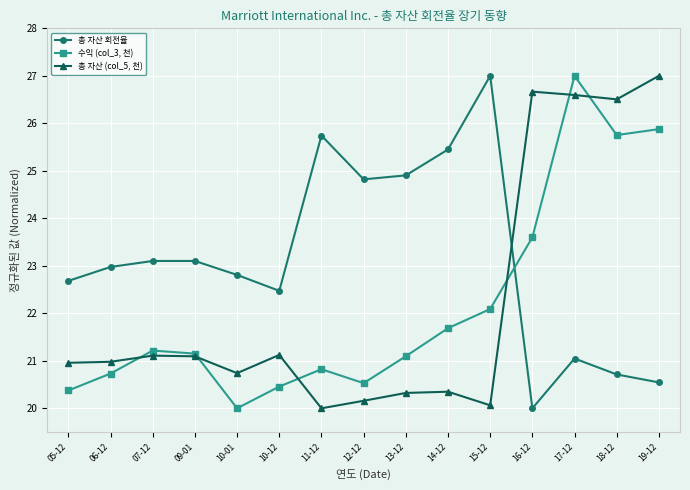

How many interior local valleys does the 수익 (col_3, 천) series have?

3